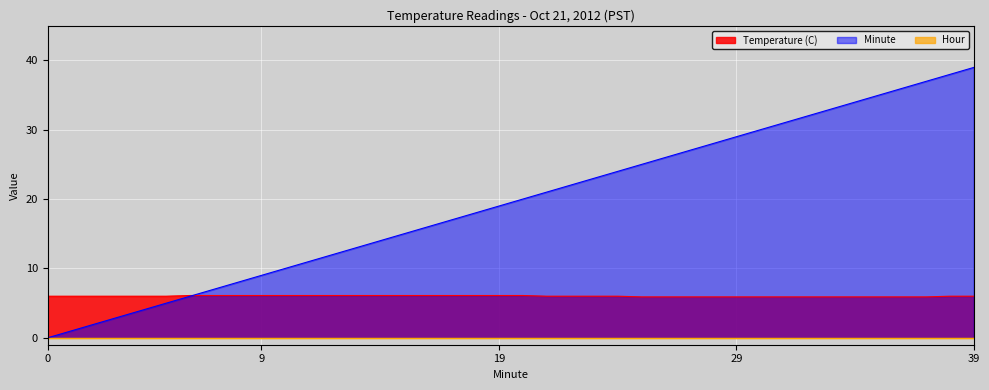

True or false: Minute has more than 2 points higher than both neighbors.

False